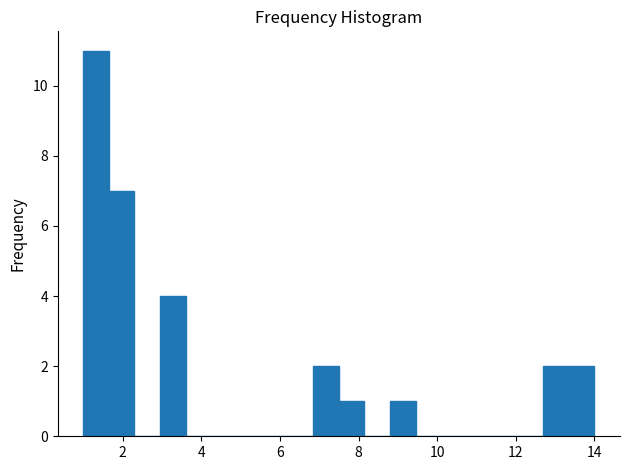

Around what value on the x-axis is the tallest bar? Give the approximate position of its centre, as read against the axis.

1.4